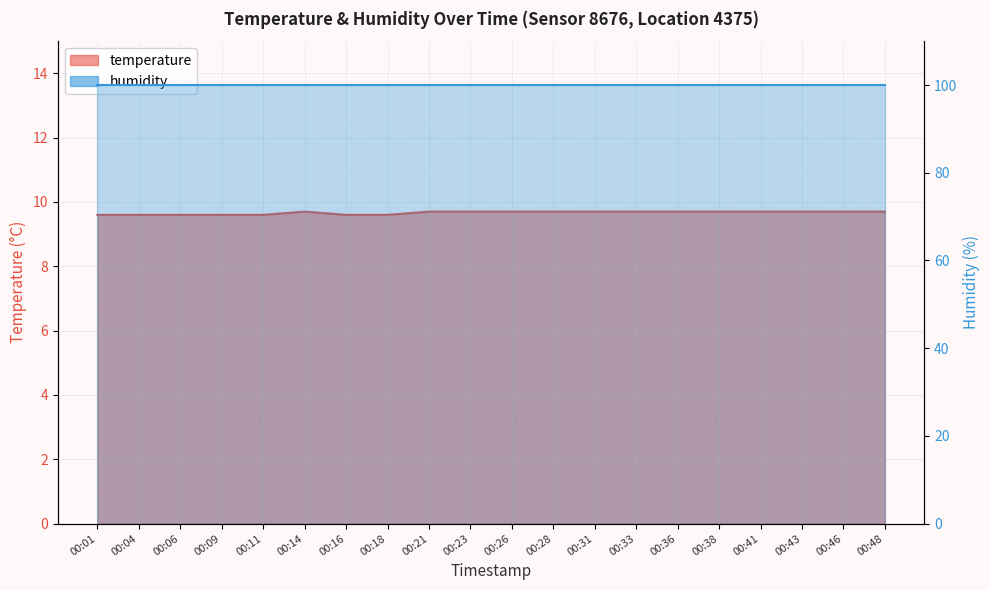

What is the value of the 14th point from the left?

9.7